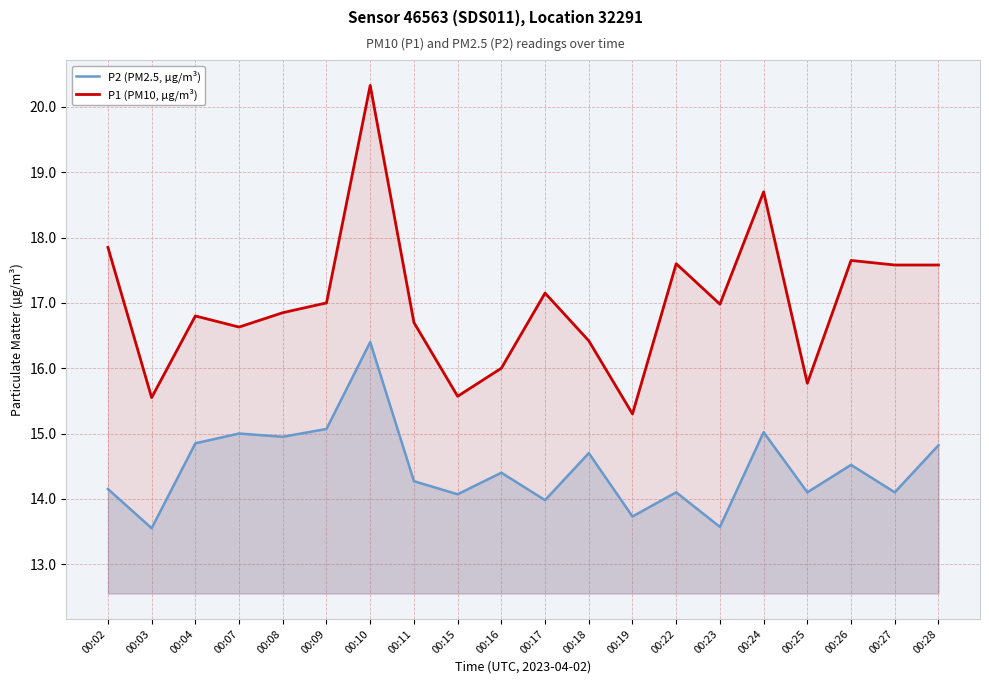

Is it true that P1 (PM10, µg/m³) equals 18.7 at 00:24?

True